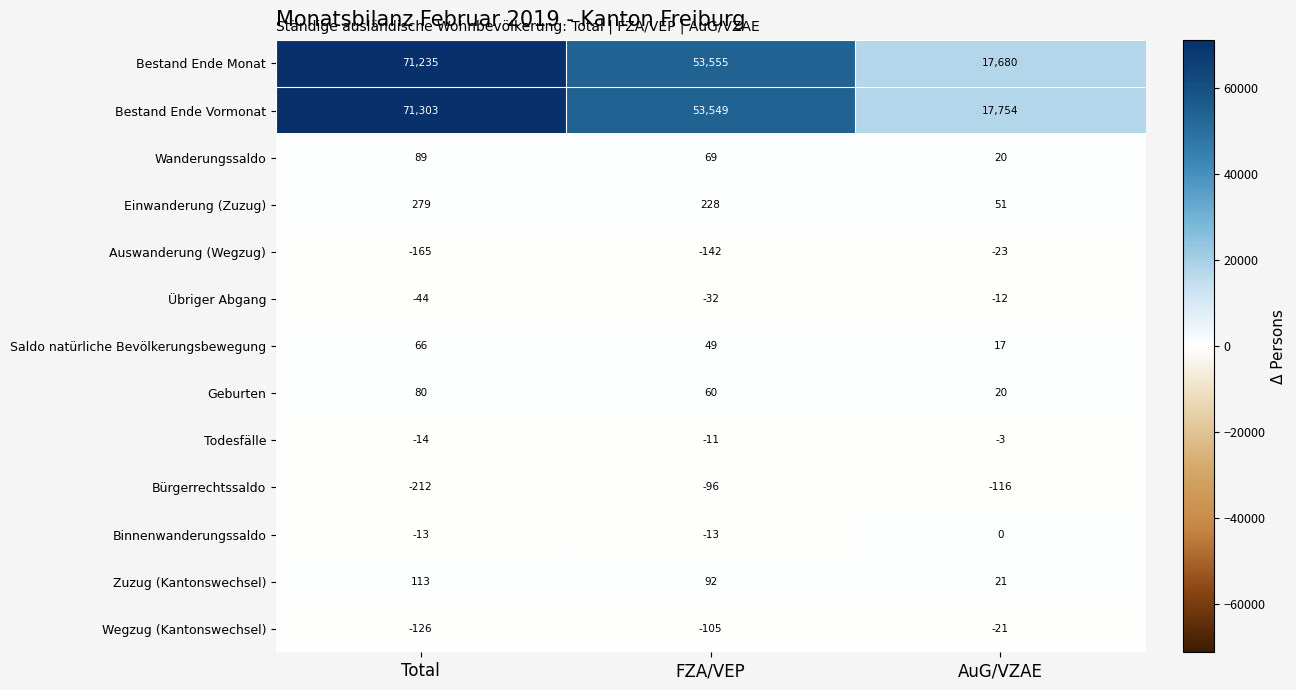

Where does the Saldo natürliche Bevölkerungsbewegung series first go above 49?

Total